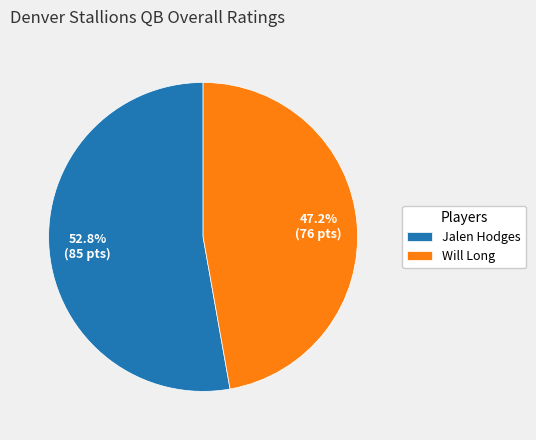

How many slices are in this pie chart?

2